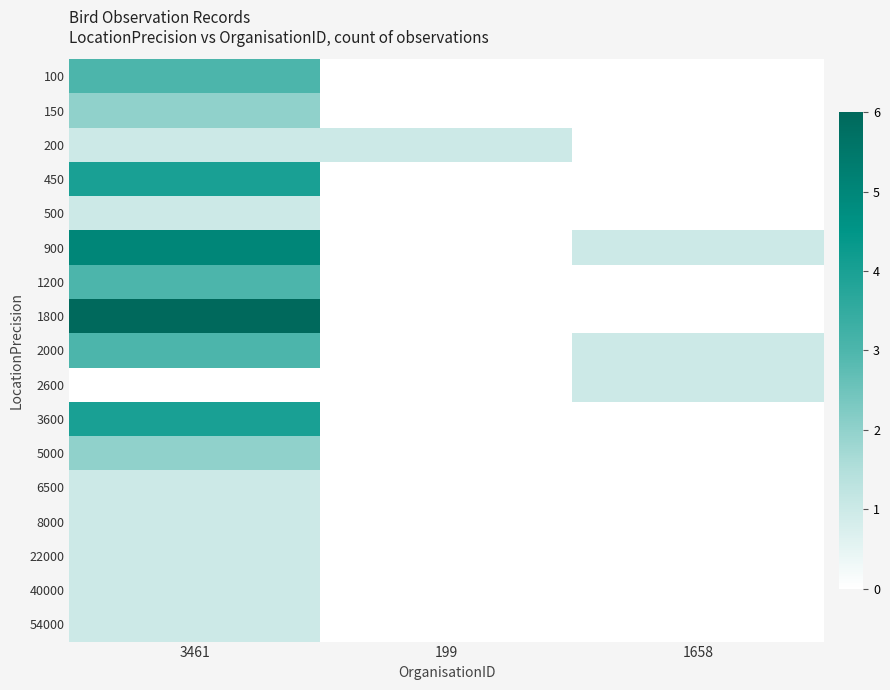

Which label corresponds to the largest value in the chart?

3461